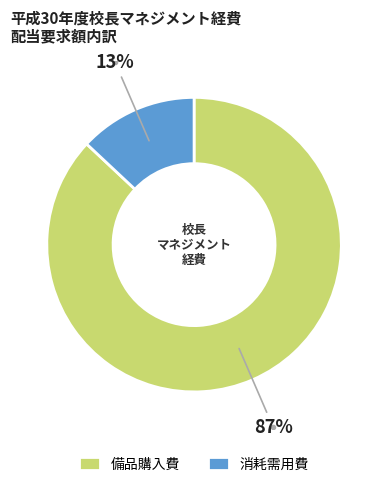

Is there a majority slice in this chart?

Yes